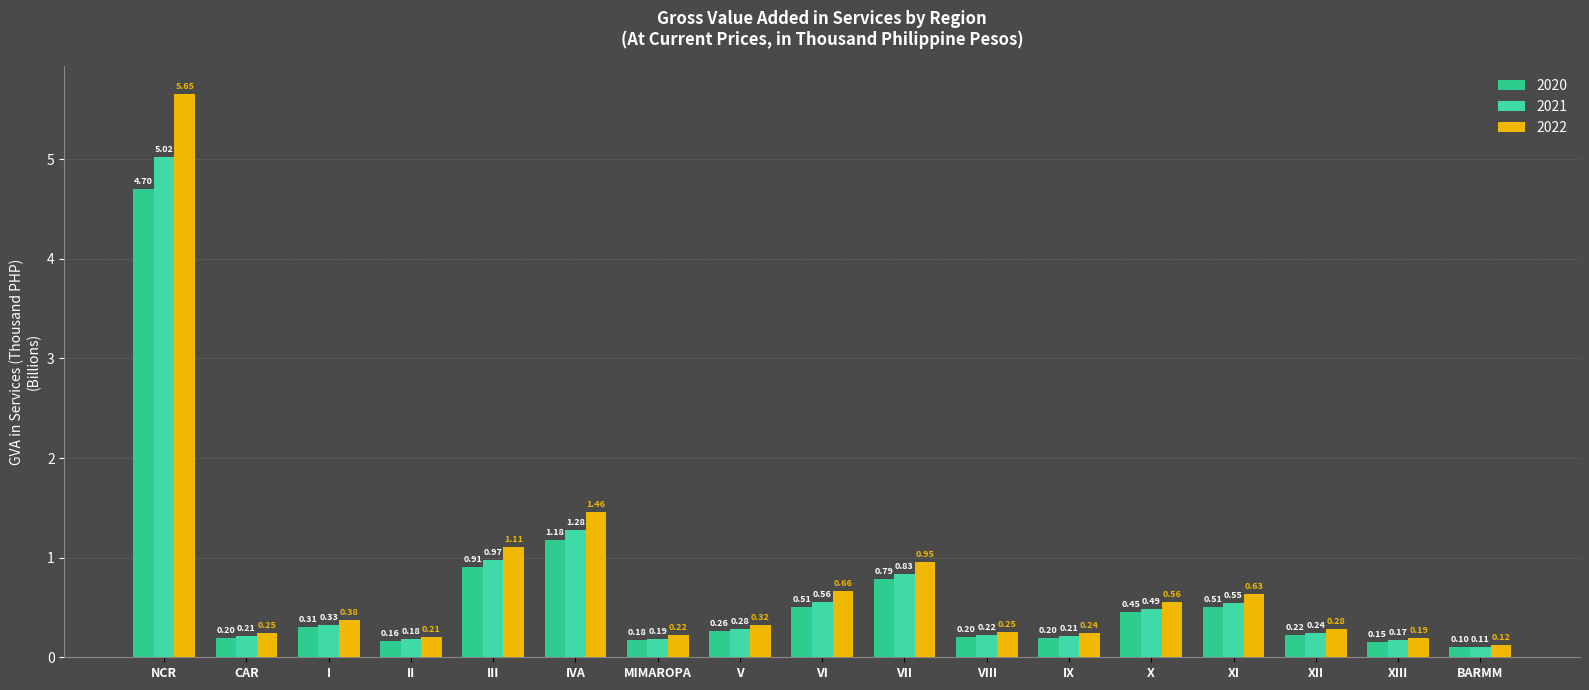

Does the chart contain stacked bars?

No